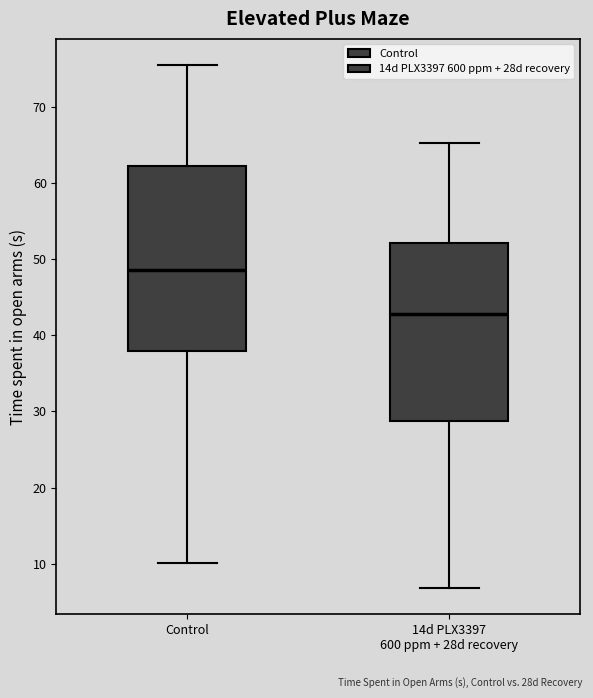

Reading left to right, read every box against the y-axis: the position of its median line, the range the box covers, and the ends of its whiskers. The values are not printed on the chart, so give them approximately, as read against the axis.

Control: median 49, box 38 to 62, whiskers 10 to 76
14d PLX3397 600 ppm + 28d recovery: median 43, box 29 to 52, whiskers 7 to 65